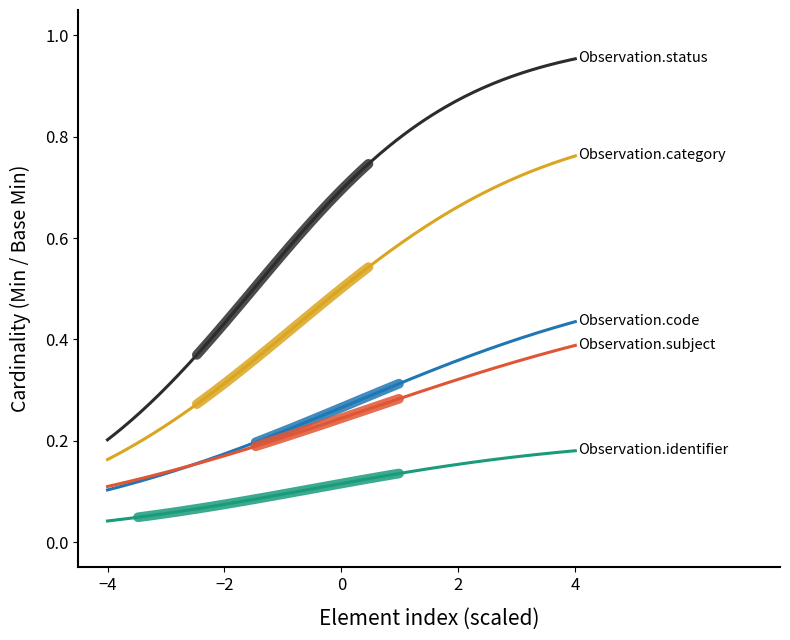

Which series has the largest total across all categories?

Observation.status